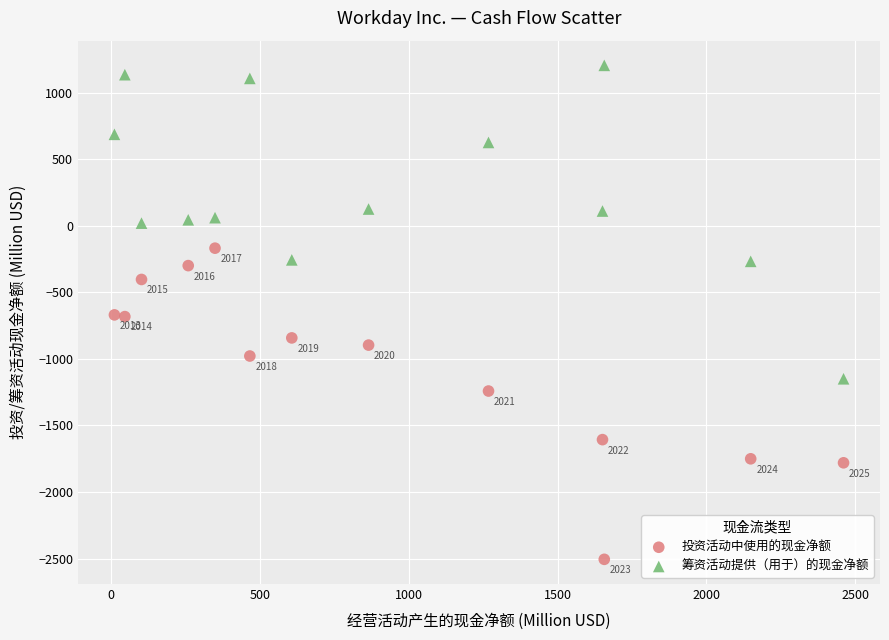

Across all series, what Y value is closest to -651?

-670